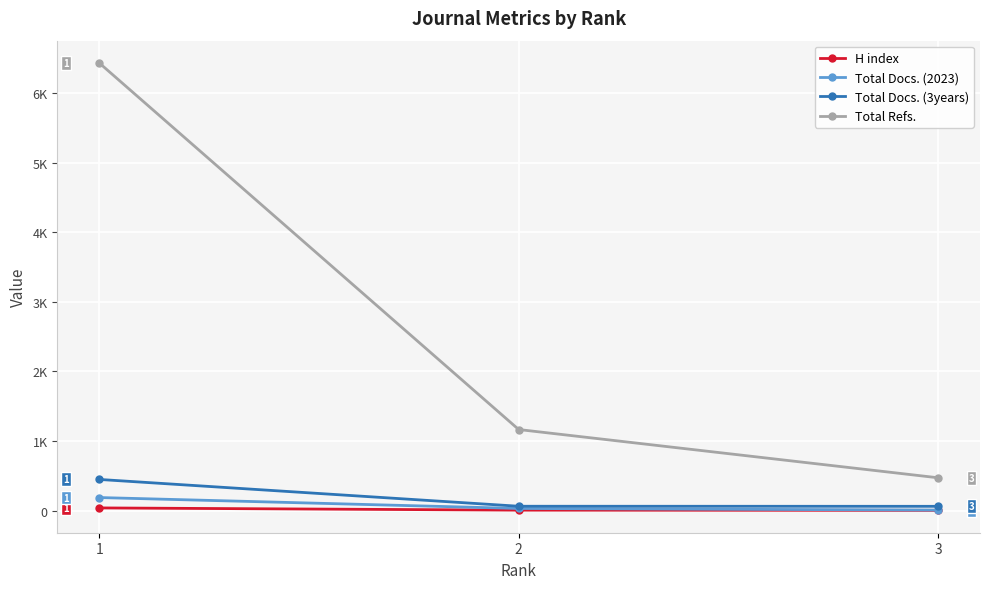

The value of Total Docs. (3years) at 2 is 105. True or false?

False